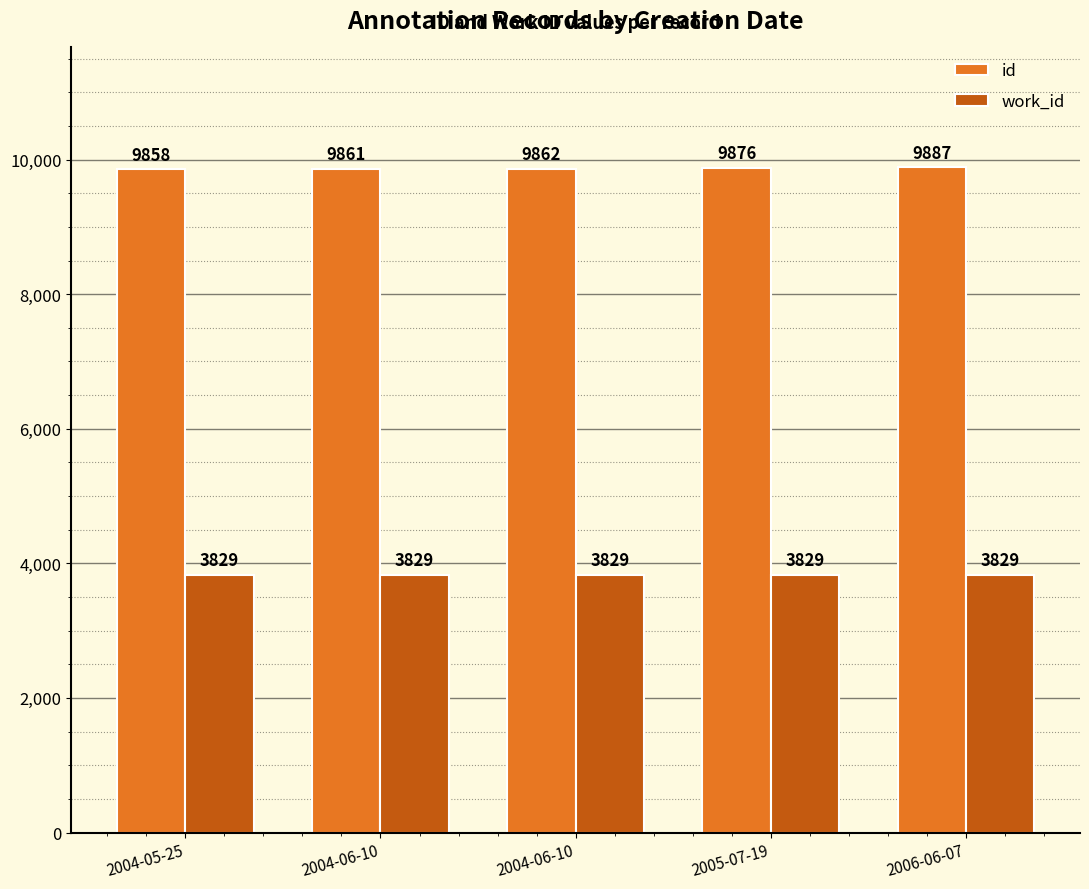

The work_id series shows 3829 at 2004-06-10. True or false?

True